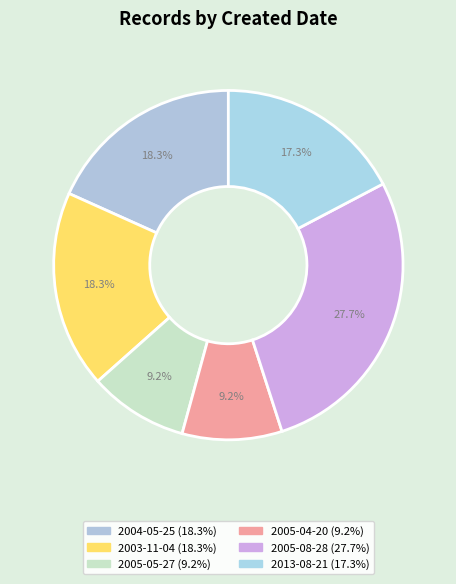

Count the number of slices in the pie.

6